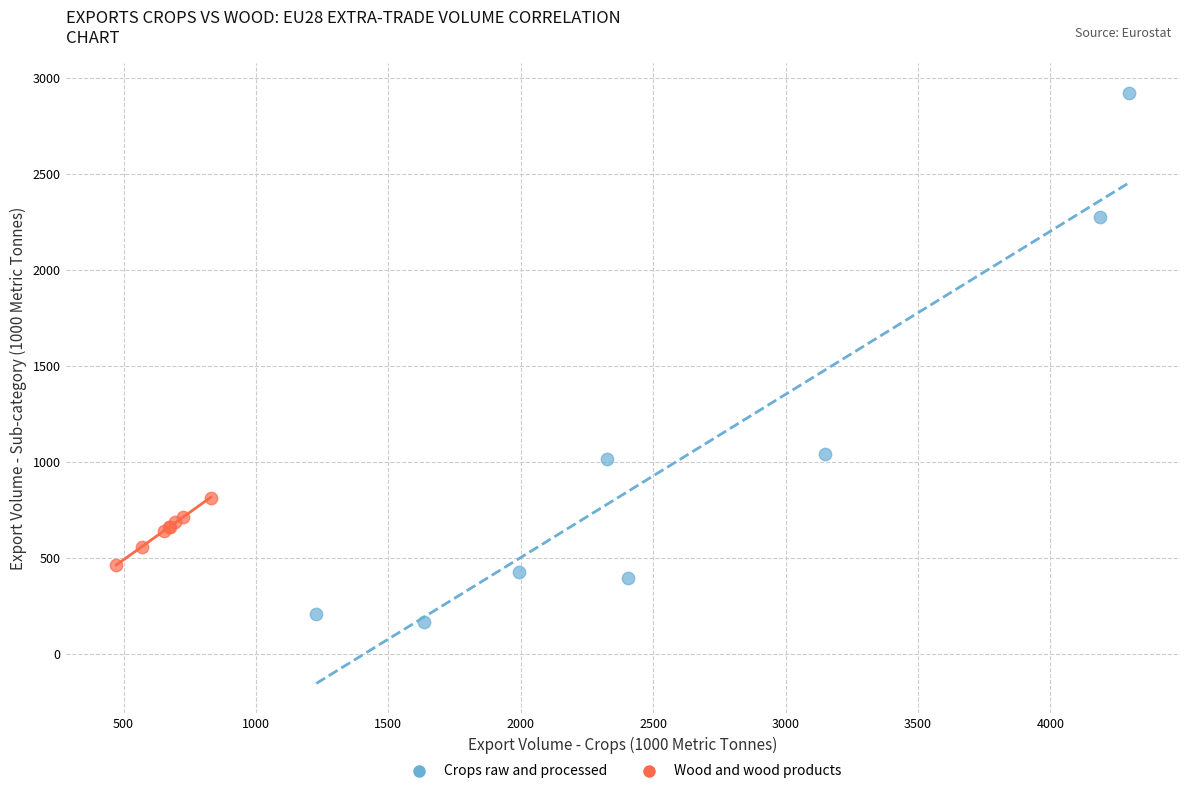

What are all the series names shown in the legend?

Crops raw and processed, Wood and wood products